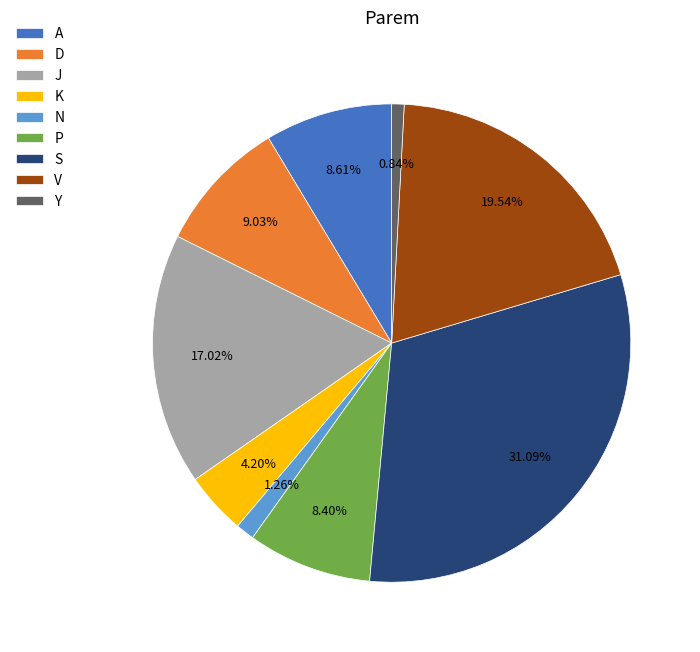

To the nearest percent, what is the difference between the A and J slice percentages?

8%